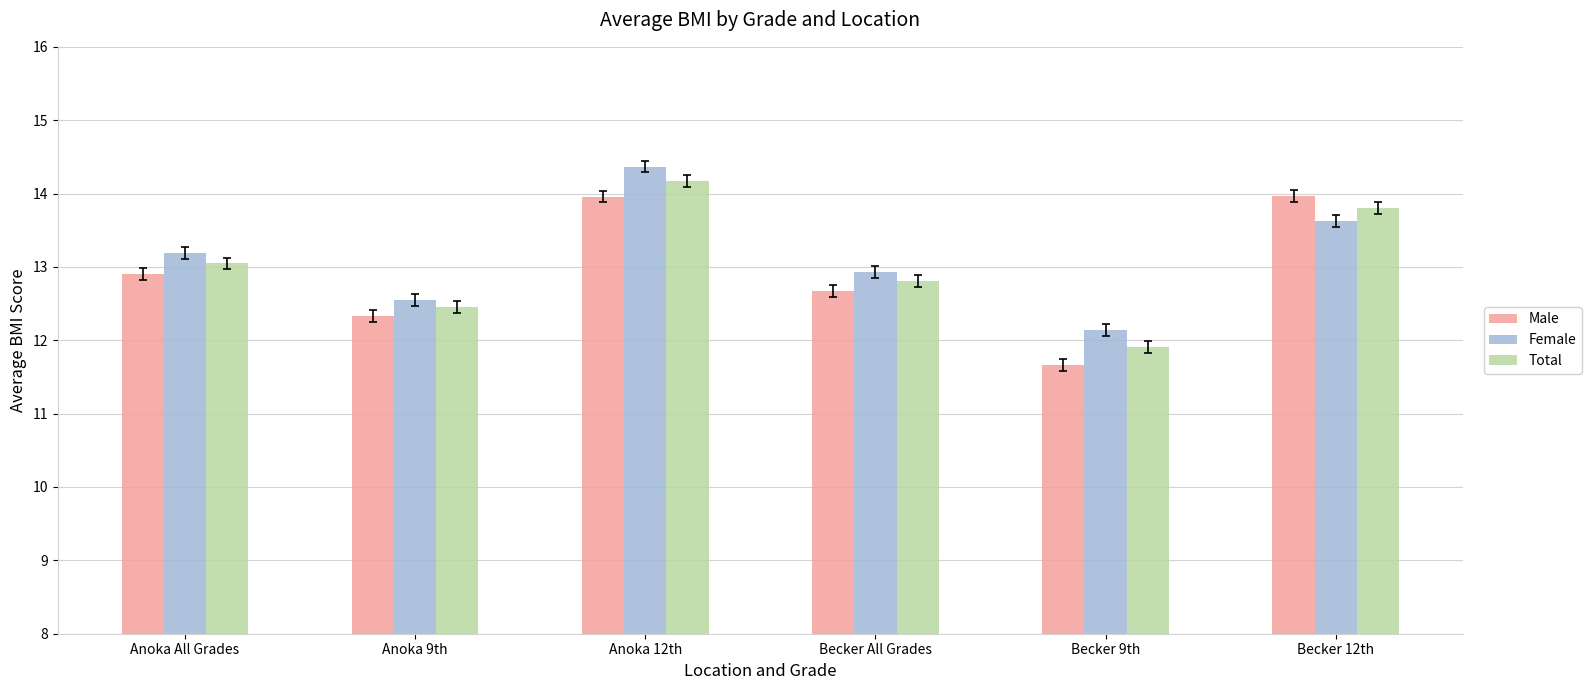

Which series has the largest range (max minus min)?

Male